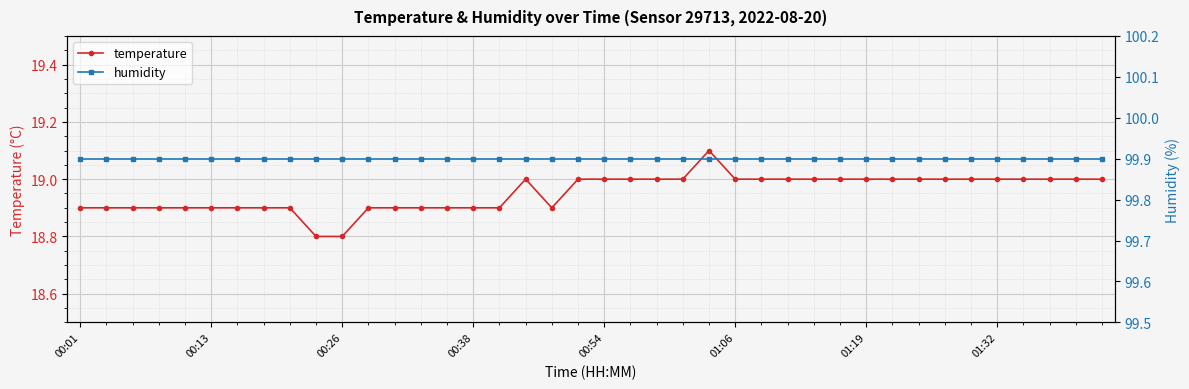

What is the greatest value displayed?

99.9